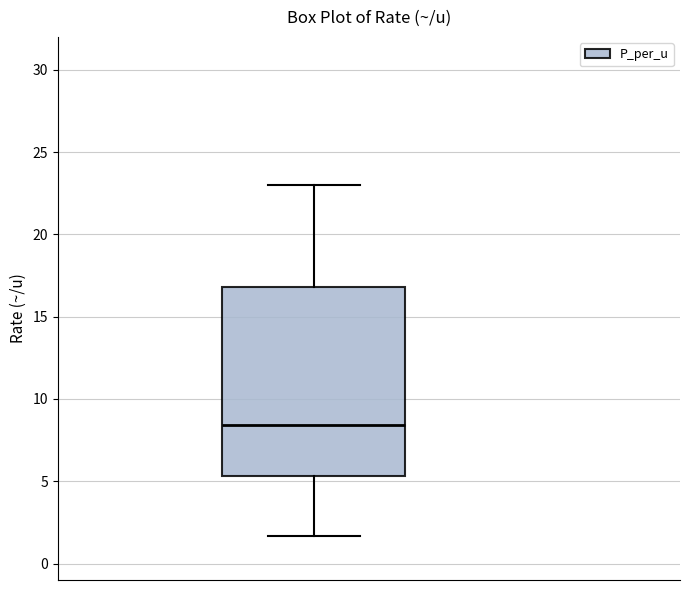

Where is the upper edge of the box on the y-axis? The values are not printed on the chart, so give them approximately, as read against the axis.

17.0